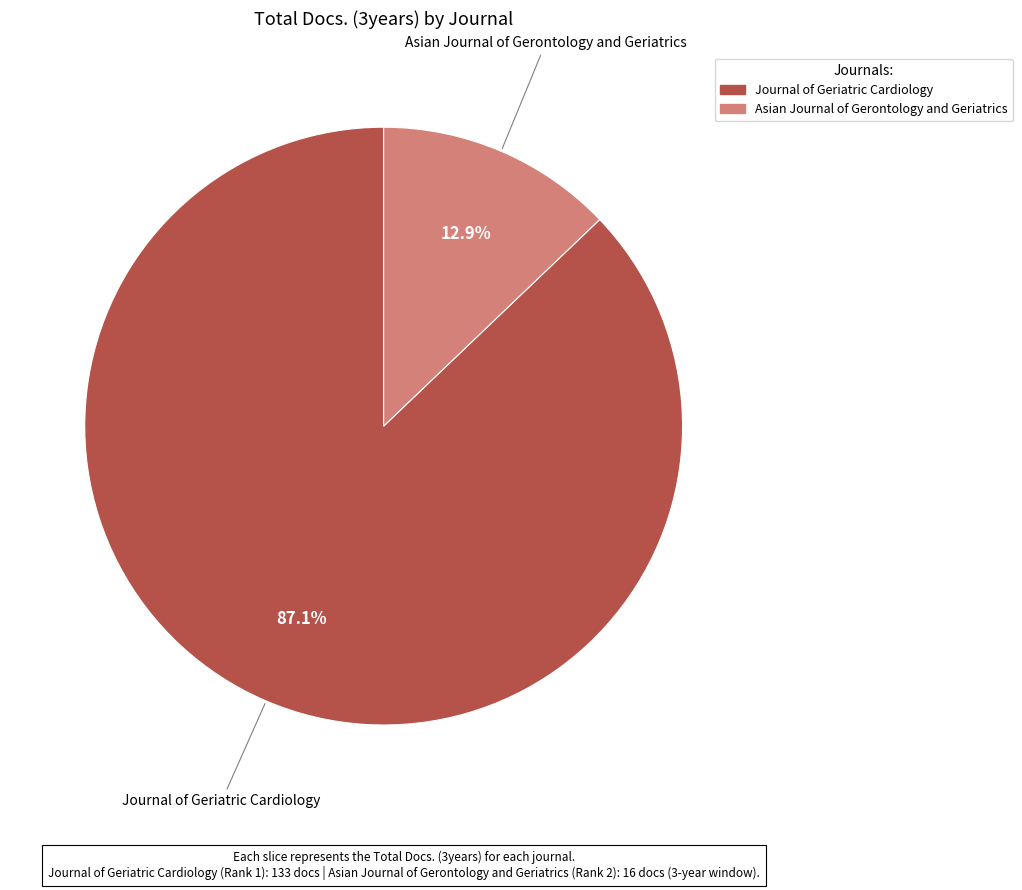

To the nearest percent, what portion does Journal of Geriatric Cardiology represent?

87%